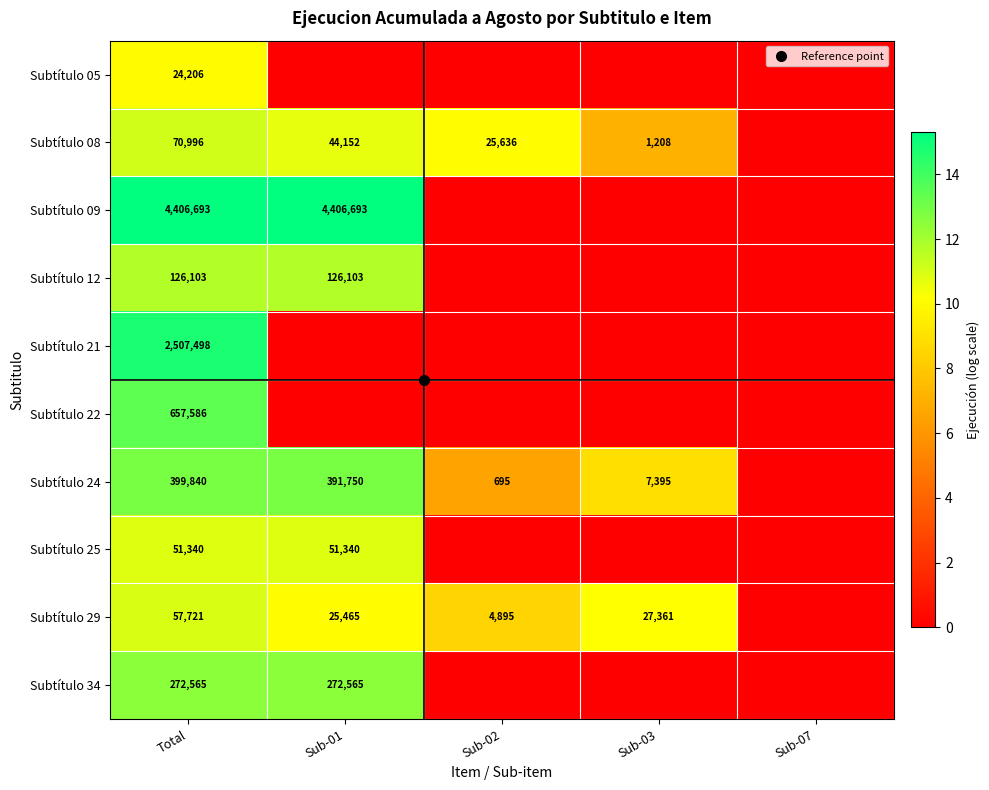

At which label is Subtítulo 29 closest to 5?

Sub-02